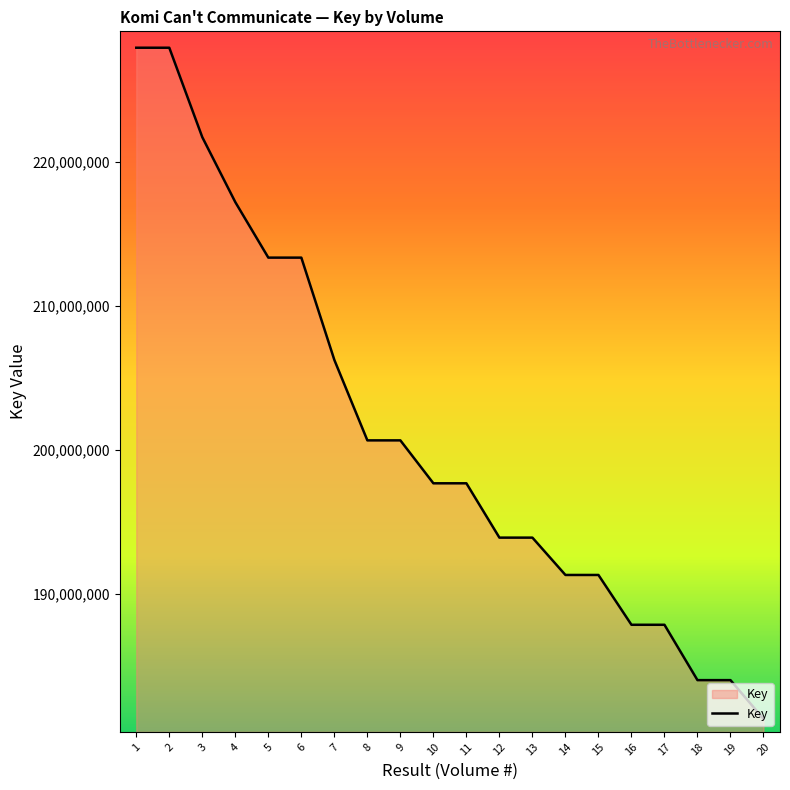

What is the difference between the values at 1 and 13?

34057644